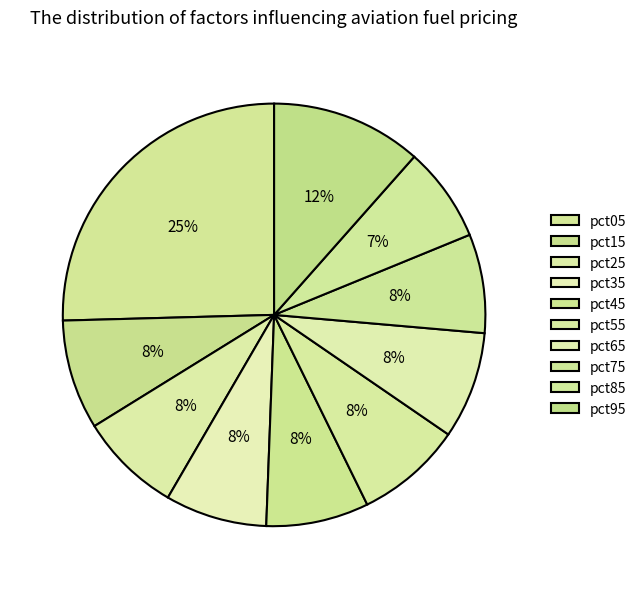

To the nearest percent, what percentage of the pie is pct05?

25%